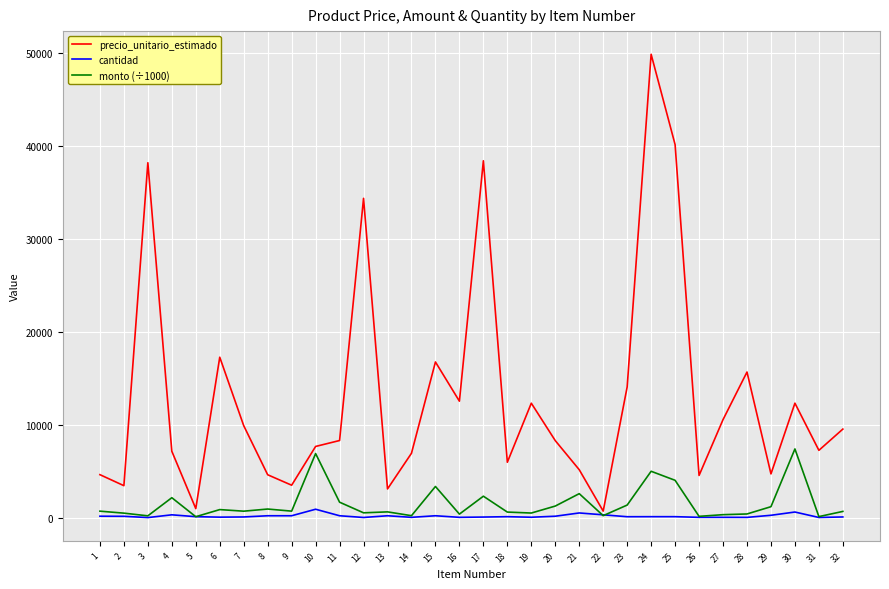

At which category is the sum across all series the highest?

24